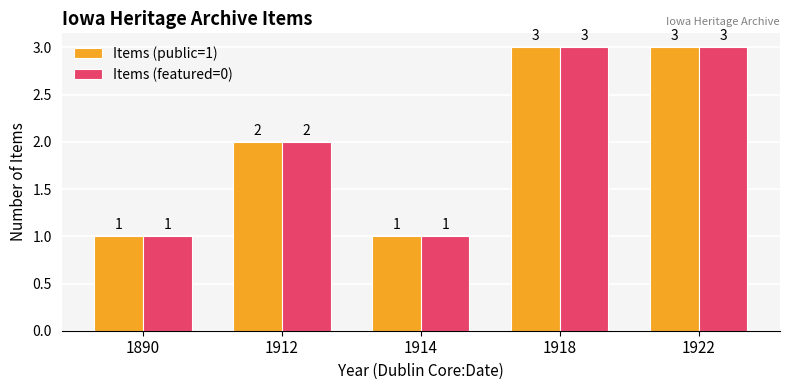

What is the value of the Items (public=1) bar at the 3rd from the left?

1